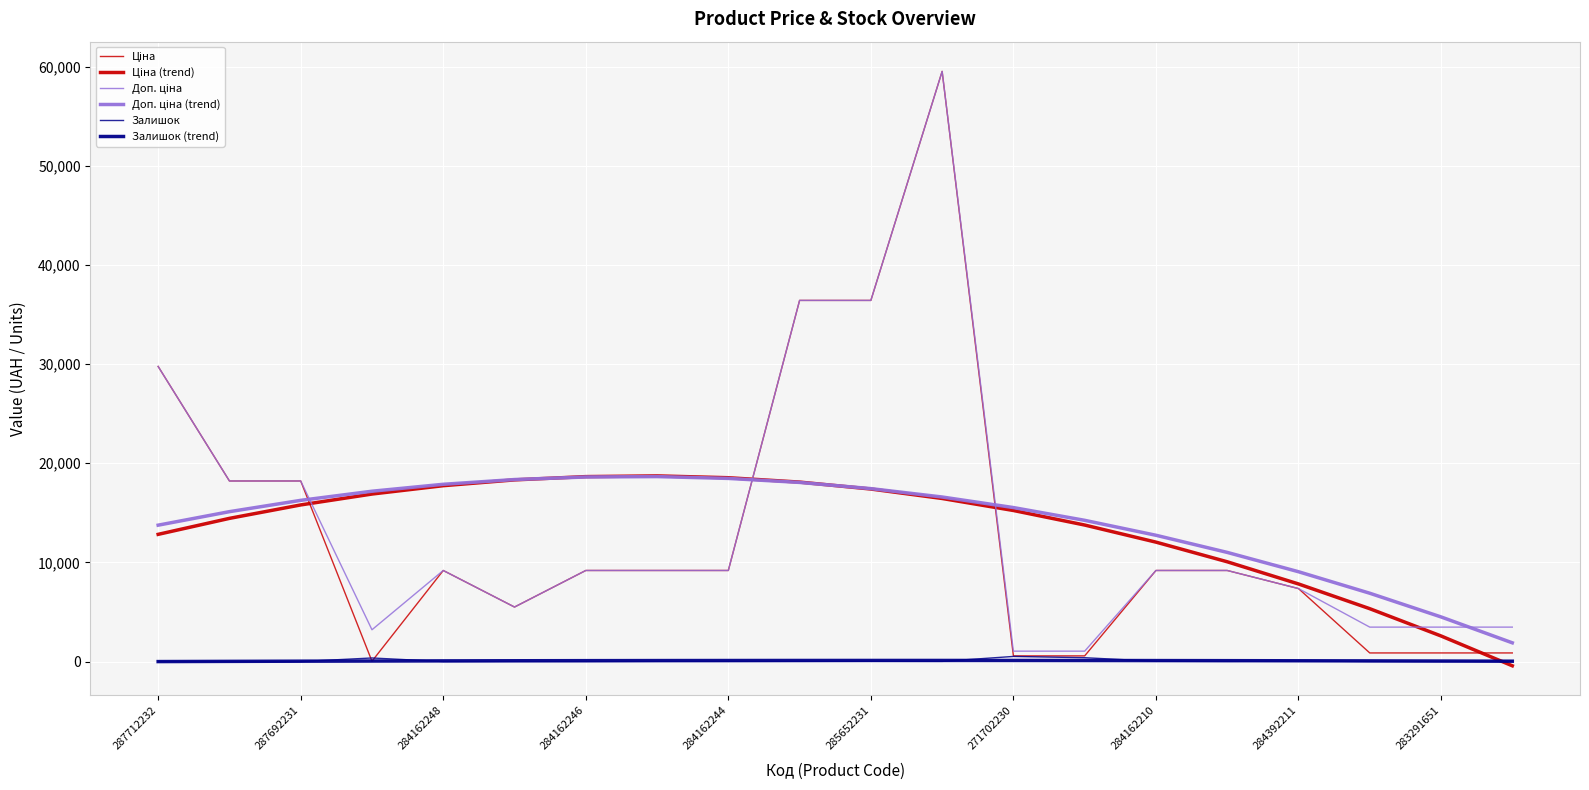

What is the smallest value displayed?

-427.0